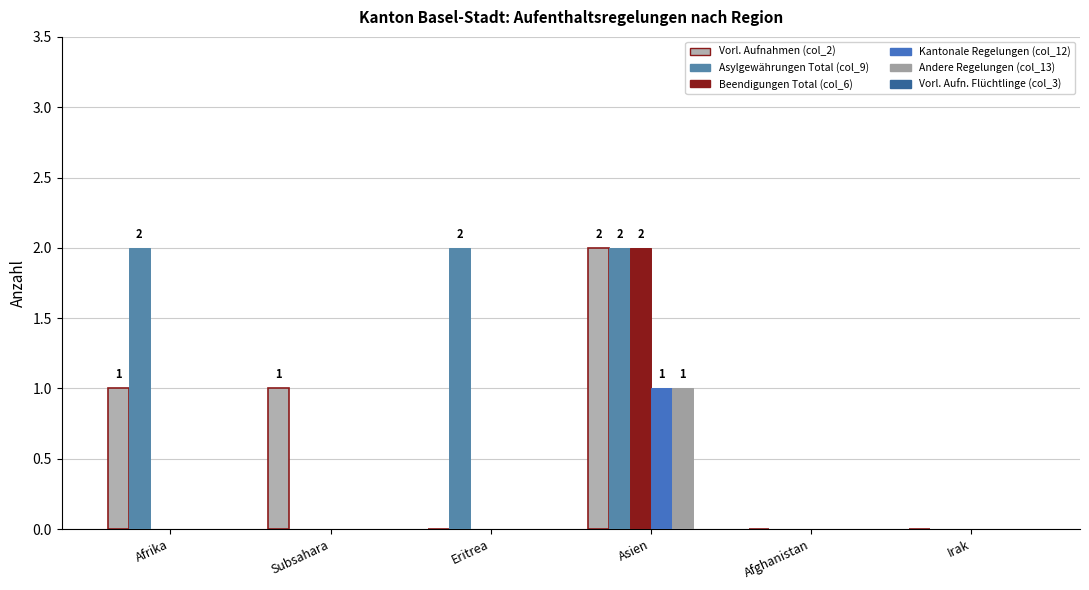

What is the sum of the Asylgewährungen Total (col_9) values at Subsahara and Eritrea?

2